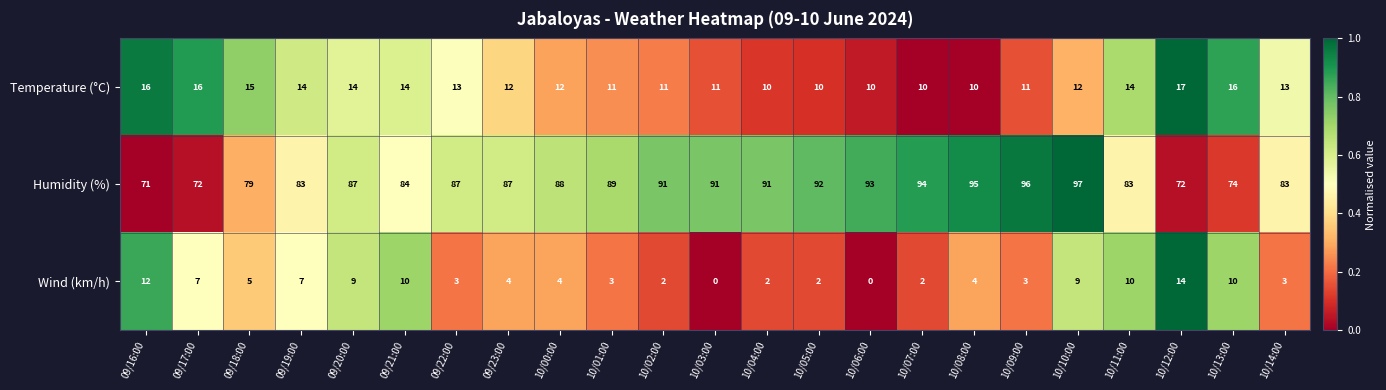

At how many categories does at least one series exceed 68?

23